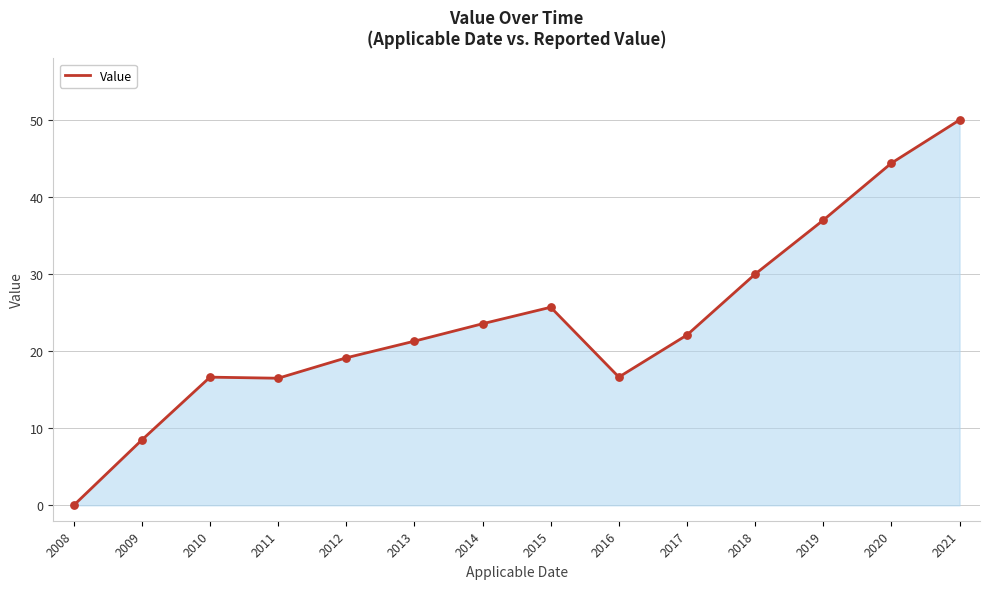

What is the change in value from 2014 to 2017?

-1.5